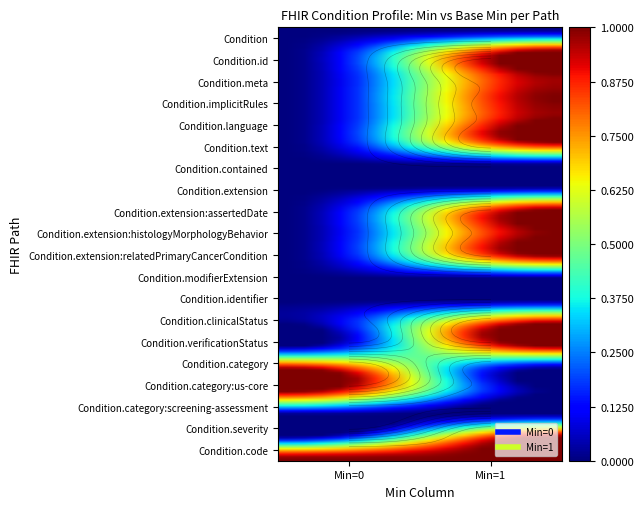

What is the sum of all Condition.meta values?

1